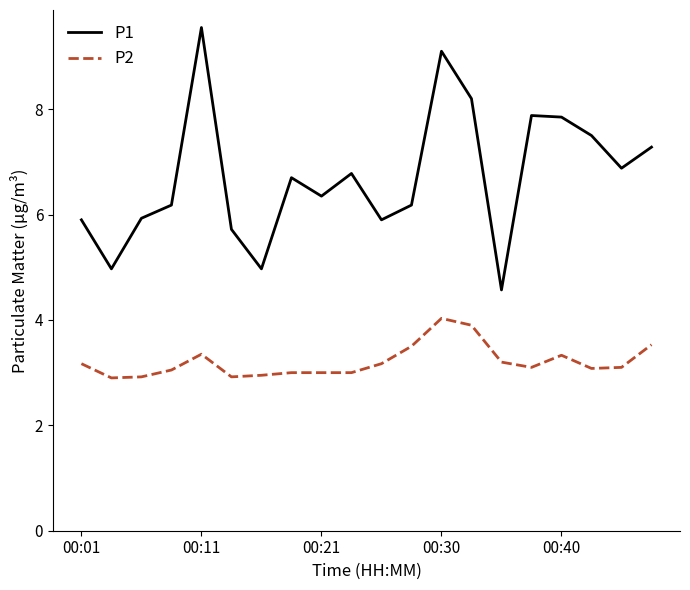

What is the sum of all P2 values?

64.2